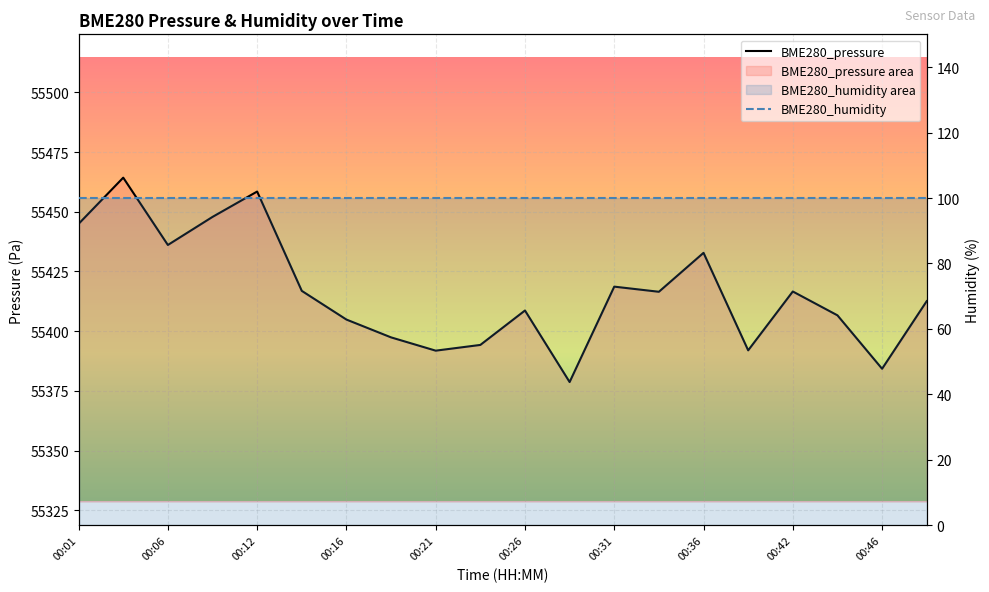

Reading right to left, what are all the values shown in this chart?

BME280_pressure: 55412.6	55384.3	55406.6	55416.6	55392.0	55432.8	55416.5	55418.7	55378.7	55408.7	55394.2	55391.8	55397.4	55404.9	55416.9	55458.5	55447.8	55436.1	55464.3	55444.9
BME280_humidity: 100.0	100.0	100.0	100.0	100.0	100.0	100.0	100.0	100.0	100.0	100.0	100.0	100.0	100.0	100.0	100.0	100.0	100.0	100.0	100.0